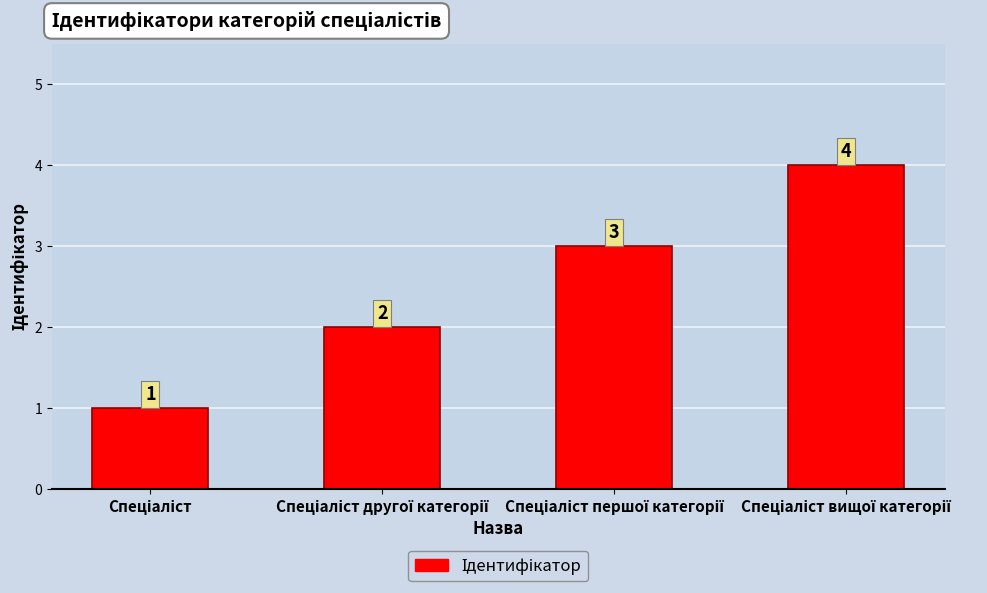

Count the values in the range 2 to 4.

3